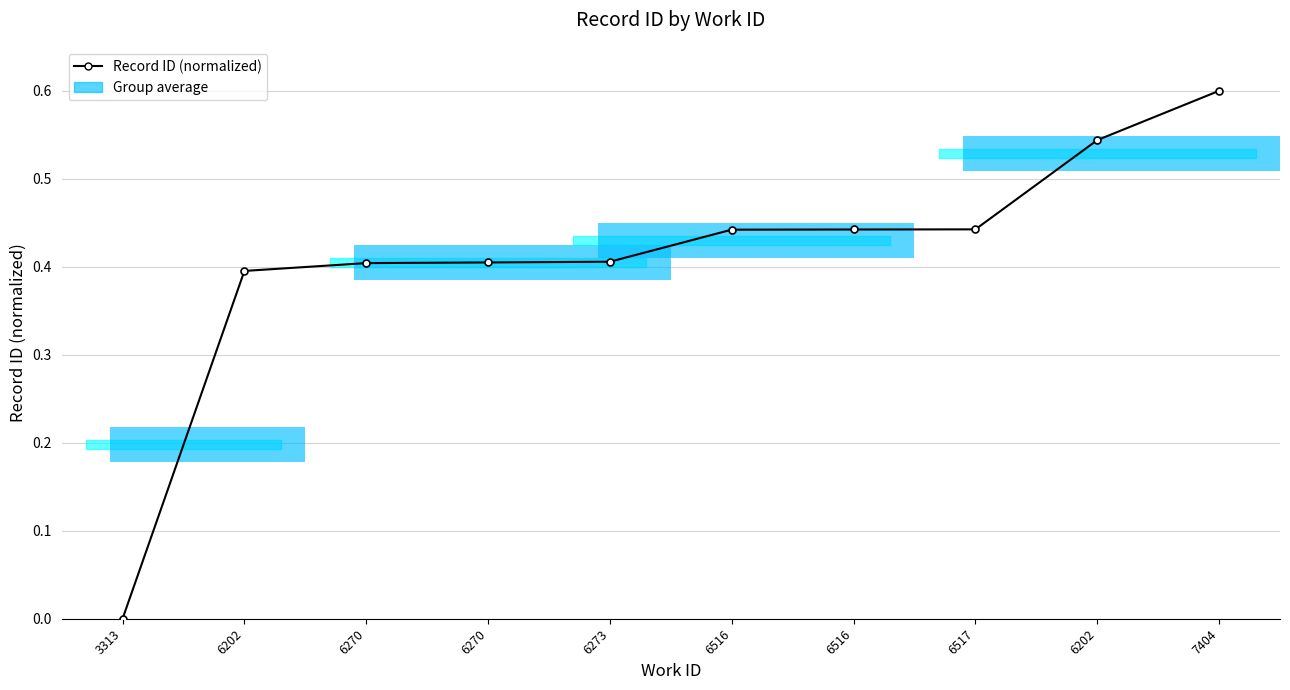

Rank the categories by value from highest to lowest.

7404, 6202, 6517, 6516, 6516, 6273, 6270, 6270, 6202, 3313